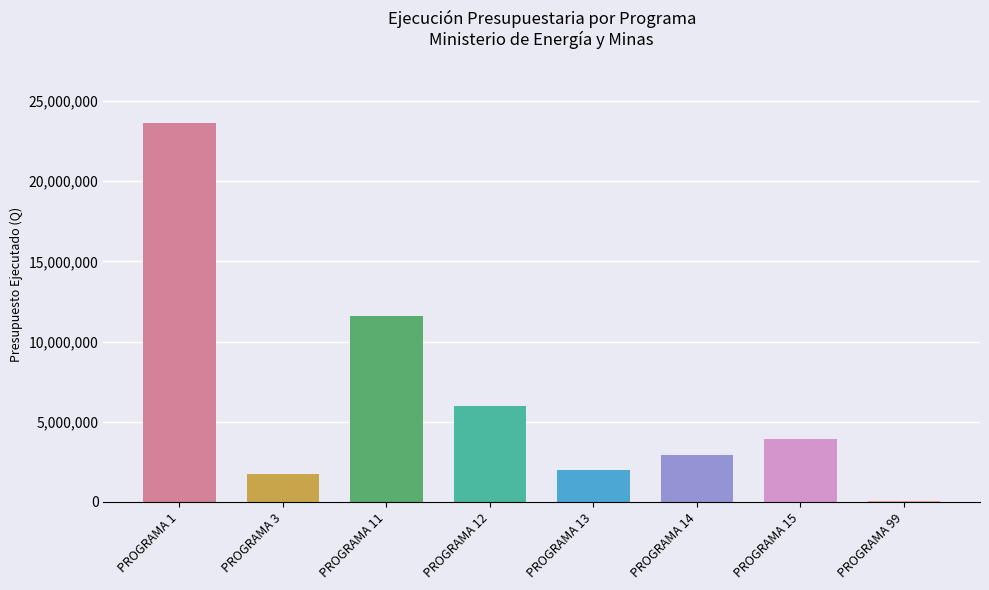

How many data points are above 3913850?

4